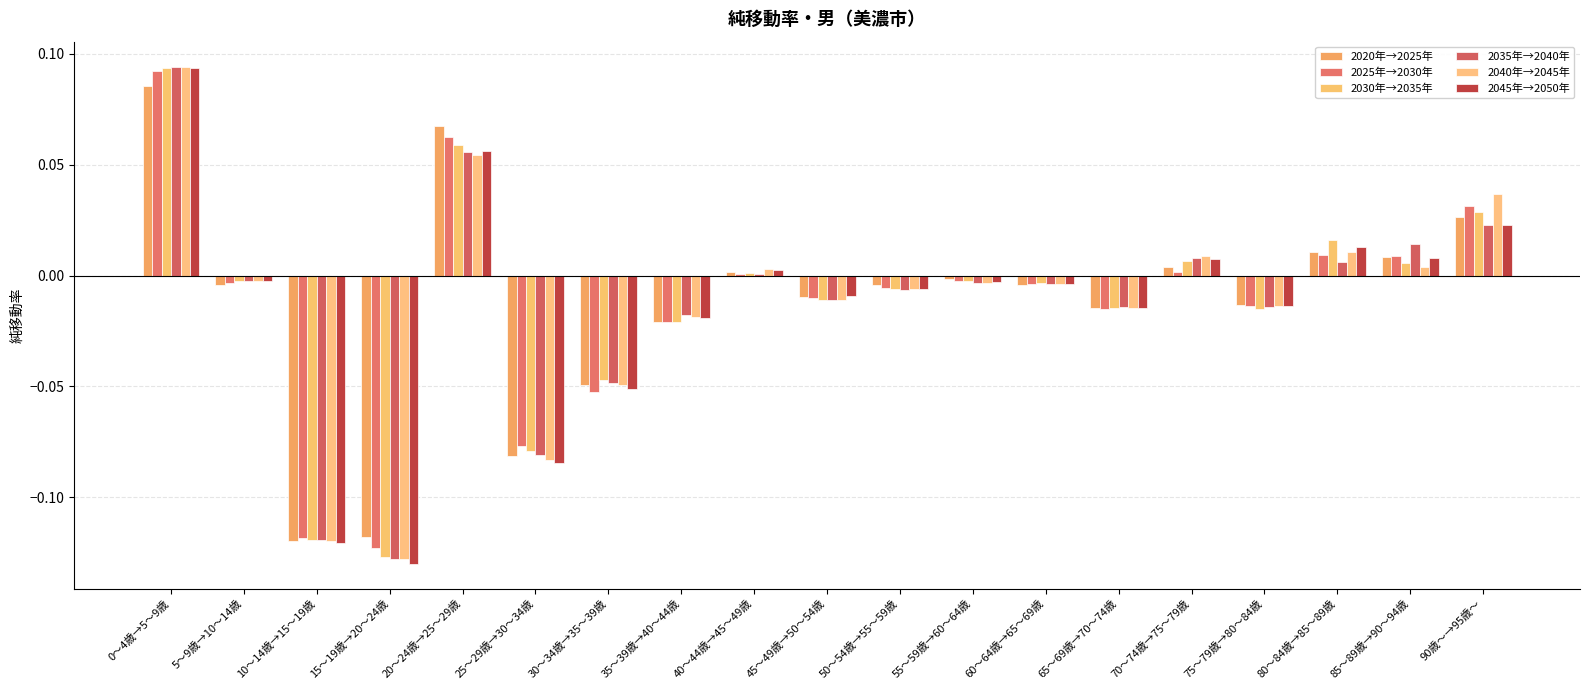

Rank the categories by 2020年→2025年 value from highest to lowest.

0～4歳→5～9歳, 20～24歳→25～29歳, 90歳～→95歳～, 80～84歳→85～89歳, 85～89歳→90～94歳, 70～74歳→75～79歳, 40～44歳→45～49歳, 55～59歳→60～64歳, 60～64歳→65～69歳, 5～9歳→10～14歳, 50～54歳→55～59歳, 45～49歳→50～54歳, 75～79歳→80～84歳, 65～69歳→70～74歳, 35～39歳→40～44歳, 30～34歳→35～39歳, 25～29歳→30～34歳, 15～19歳→20～24歳, 10～14歳→15～19歳